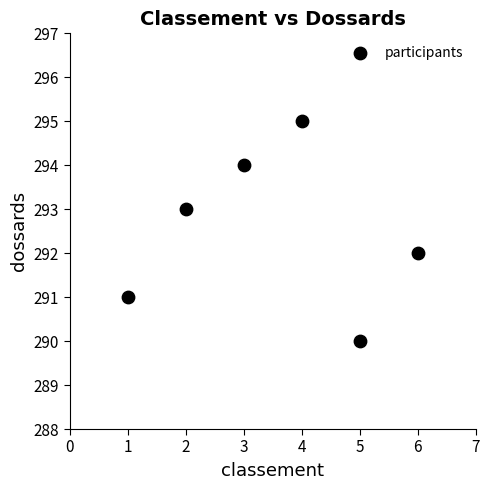

What is the average X value?

4